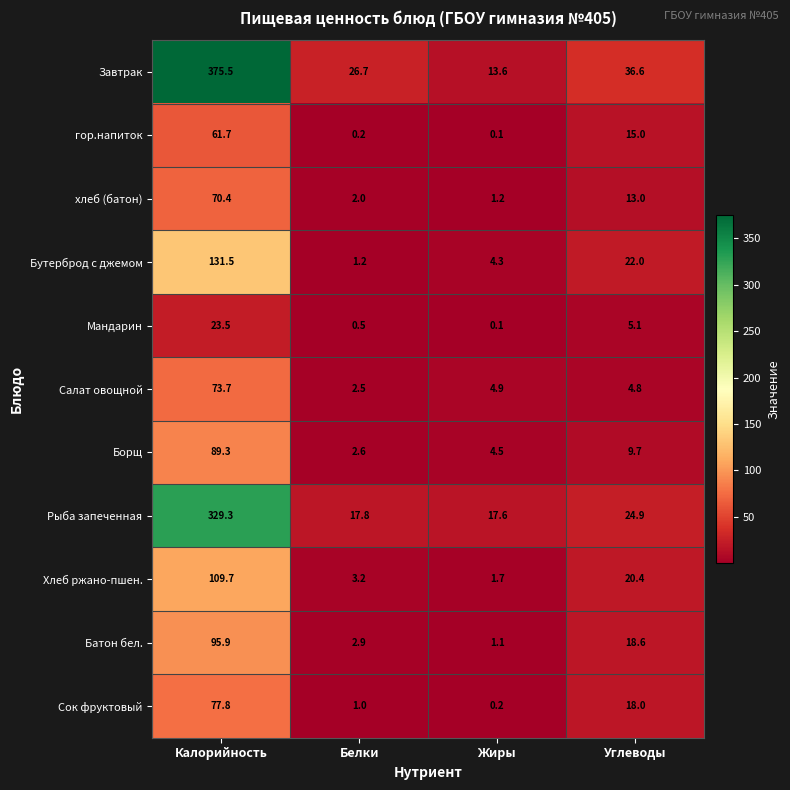

What is the smallest value displayed?

0.1